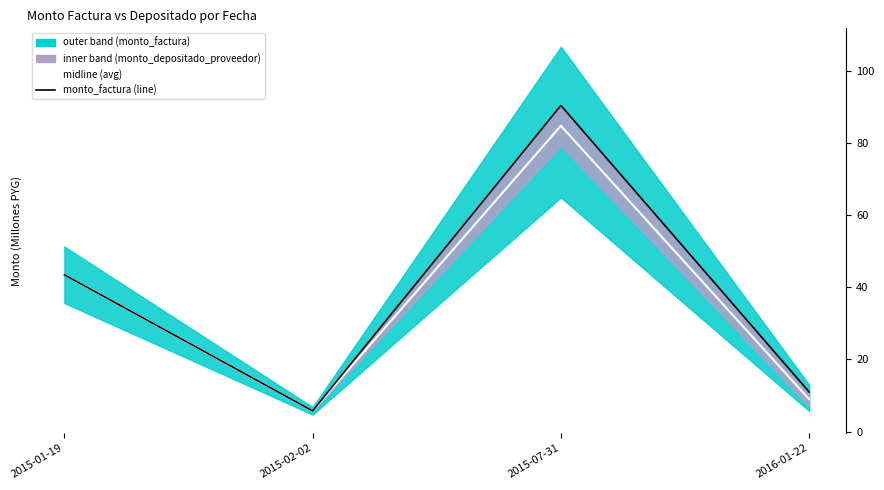

Between 2015-01-19 and 2015-02-02, which series saw the biggest shift?

monto_depositado_proveedor (avg)